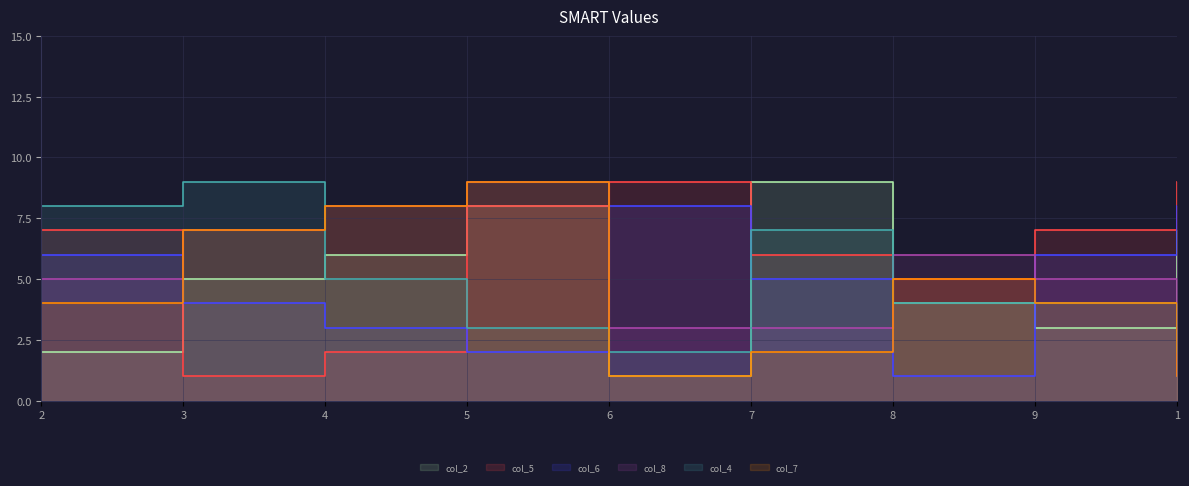

Which category has the highest value in the col_7 series?

5